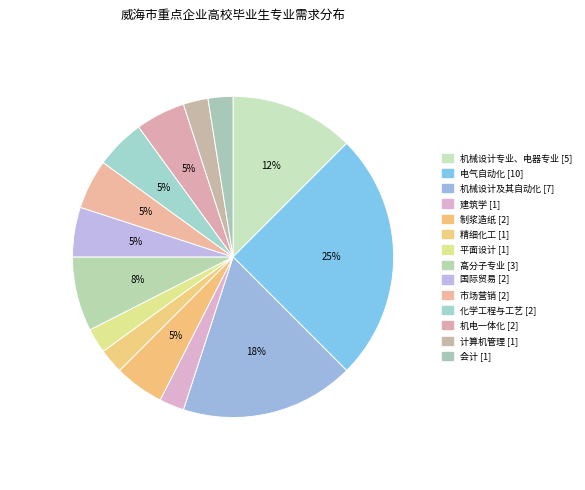

To the nearest percent, what is the combined percentage of 会计 and 计算机管理?

5%